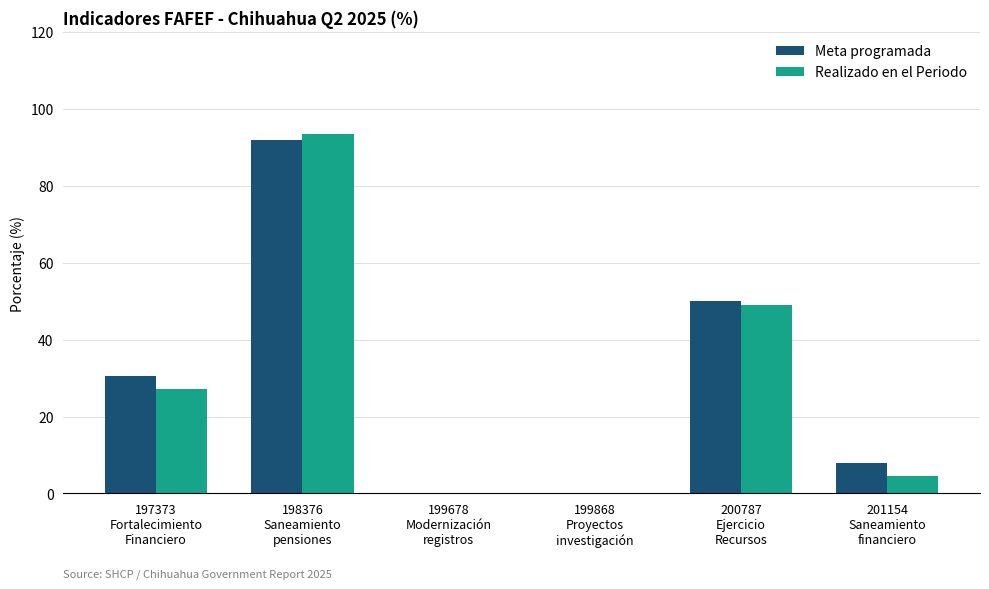

True or false: Meta programada has a value of 145.6 at 198376
Saneamiento
pensiones.

False